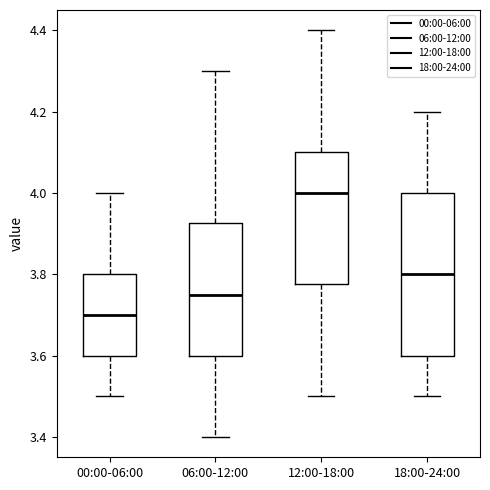

Reading left to right, transcribe this box plot: for each box, give where its median line is, the range the box spans, and where its two whiskers end, as read against the y-axis. The values are not printed on the chart, so give them approximately, as read against the axis.

00:00-06:00: median 3.70, box 3.60 to 3.80, whiskers 3.50 to 4.00
06:00-12:00: median 3.76, box 3.60 to 3.92, whiskers 3.40 to 4.30
12:00-18:00: median 4.00, box 3.78 to 4.10, whiskers 3.50 to 4.40
18:00-24:00: median 3.80, box 3.60 to 4.00, whiskers 3.50 to 4.20